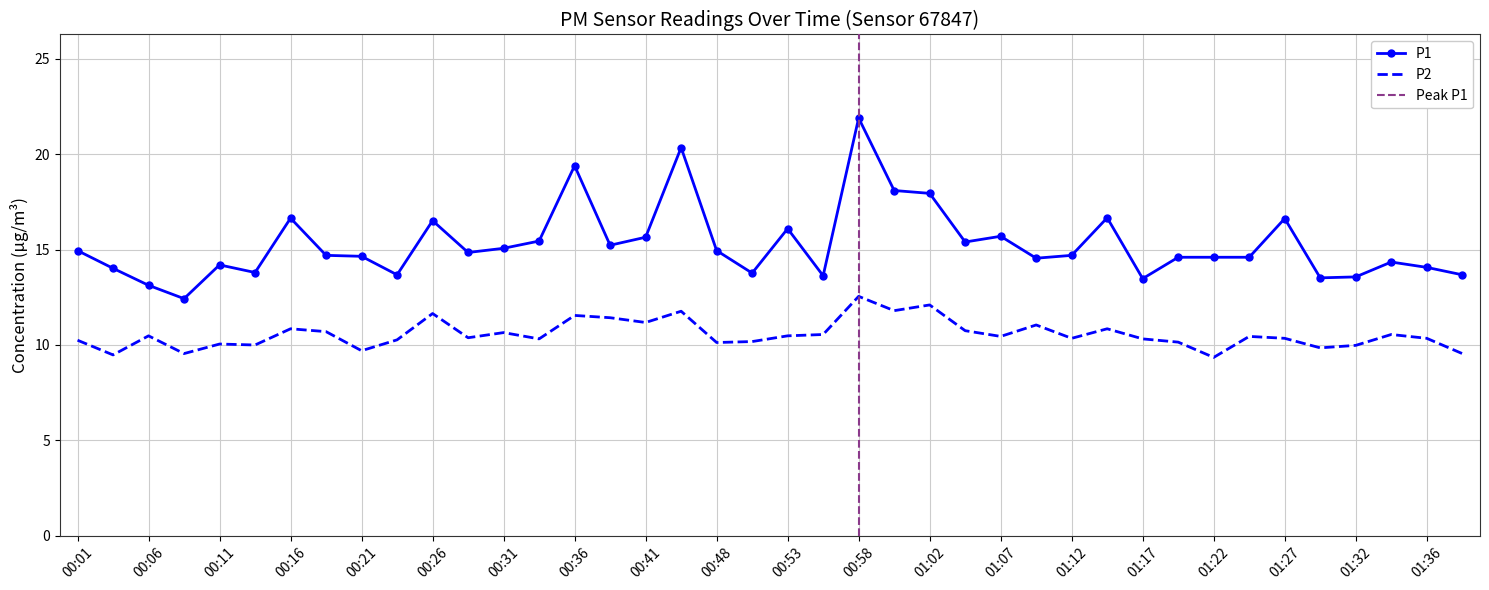

What position from the right is 01:05?

15